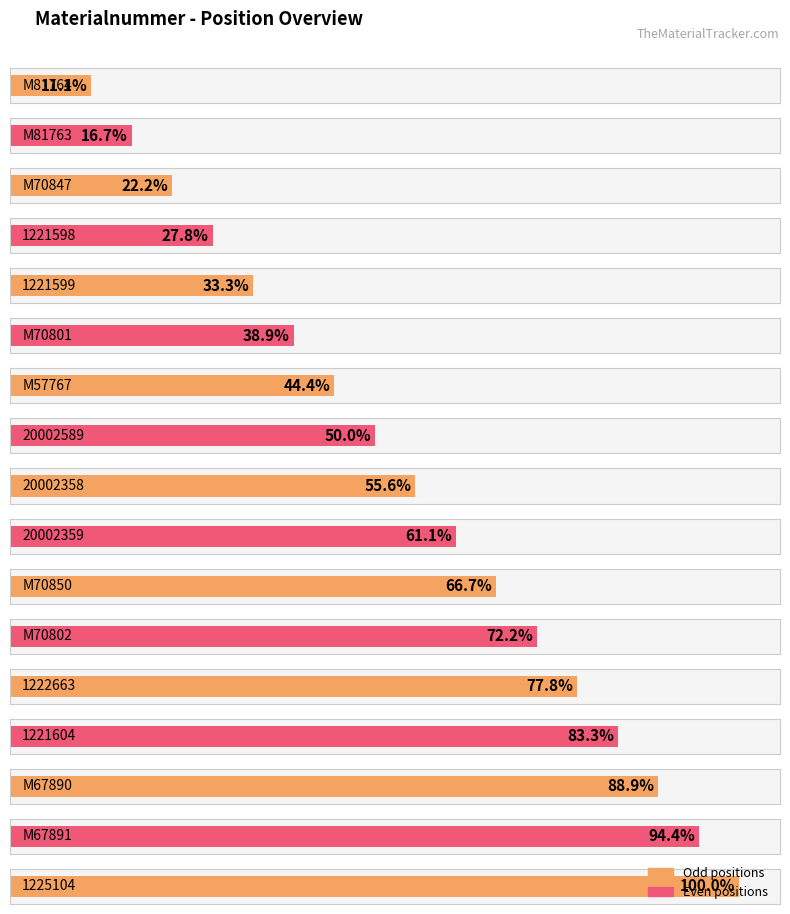

True or false: the data shows 9 at 1225104.

False